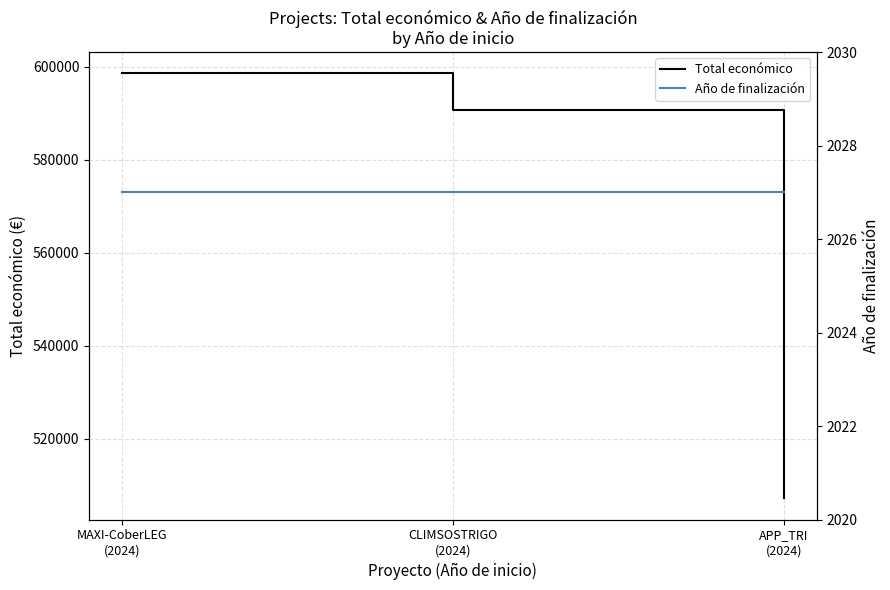

What is the label of the 1st point from the left?

MAXI-CoberLEG
(2024)